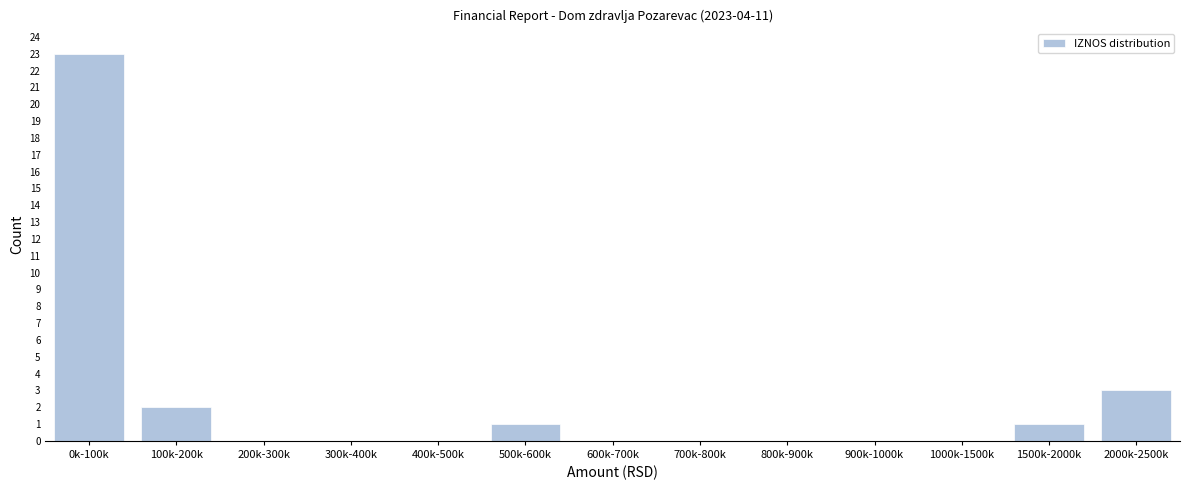

Reading left to right, transcribe all the data shown in this chart.

0k-100k=23	100k-200k=2	200k-300k=0	300k-400k=0	400k-500k=0	500k-600k=1	600k-700k=0	700k-800k=0	800k-900k=0	900k-1000k=0	1000k-1500k=0	1500k-2000k=1	2000k-2500k=3